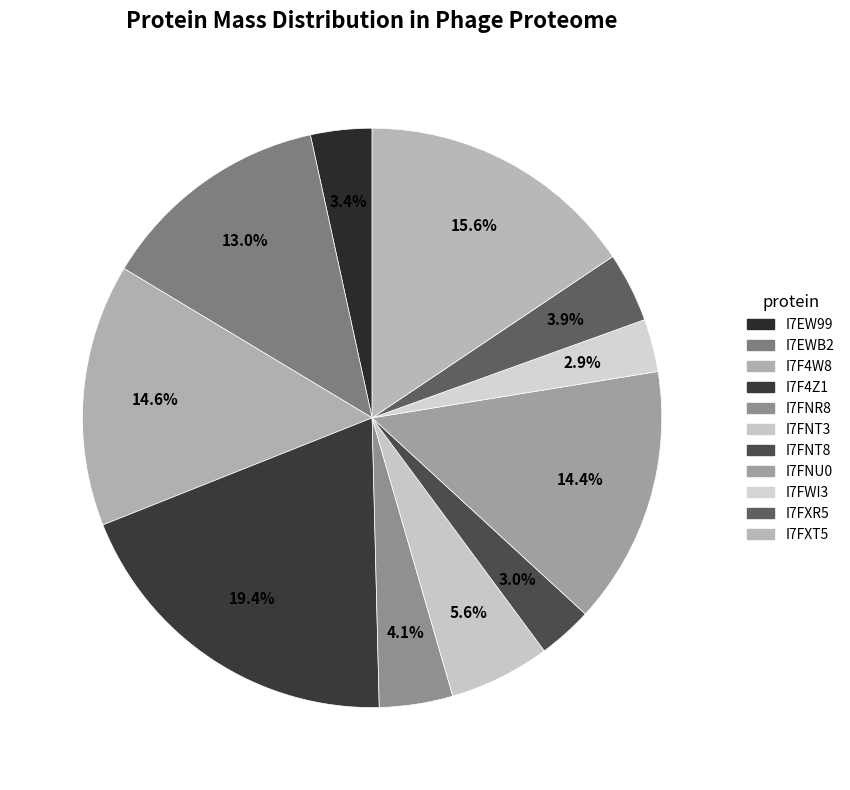

Count the number of slices in the pie.

11